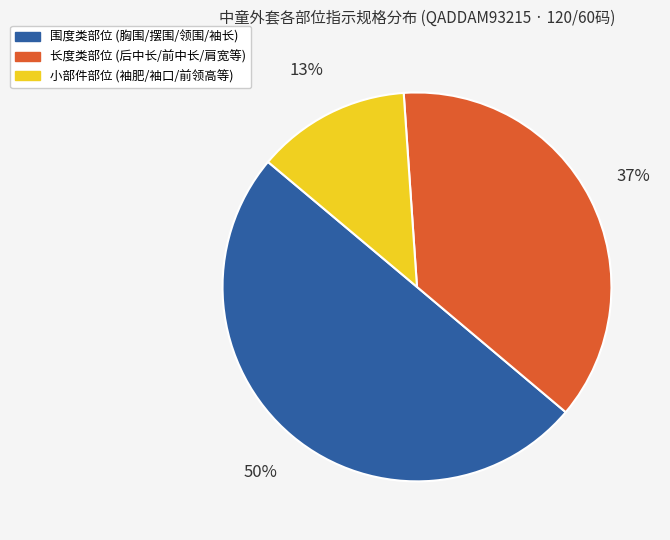

How many segments does this pie chart have?

3